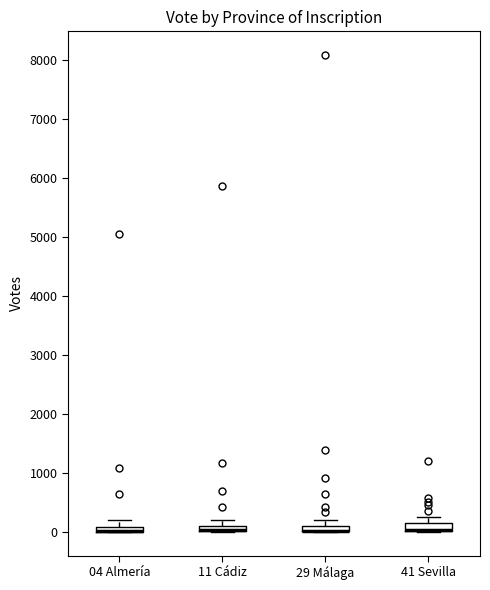

Where is the upper edge of the box for 29 Málaga on the y-axis? The values are not printed on the chart, so give them approximately, as read against the axis.

100